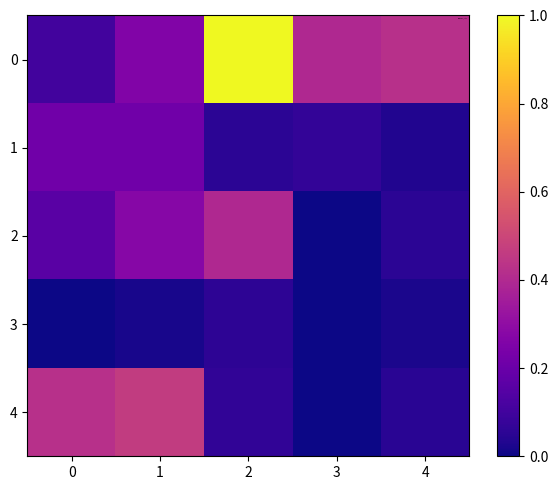

At which category is the sum across all series the highest?

2